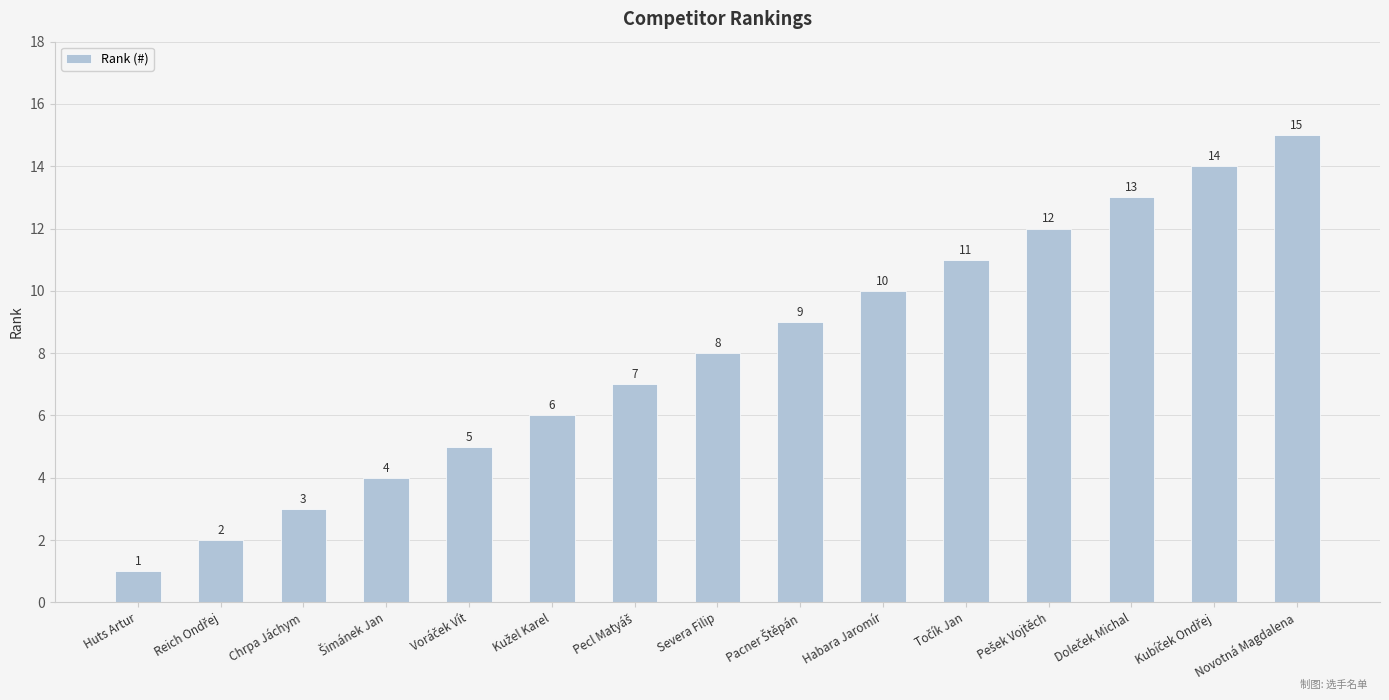

How many bars are there in total?

15